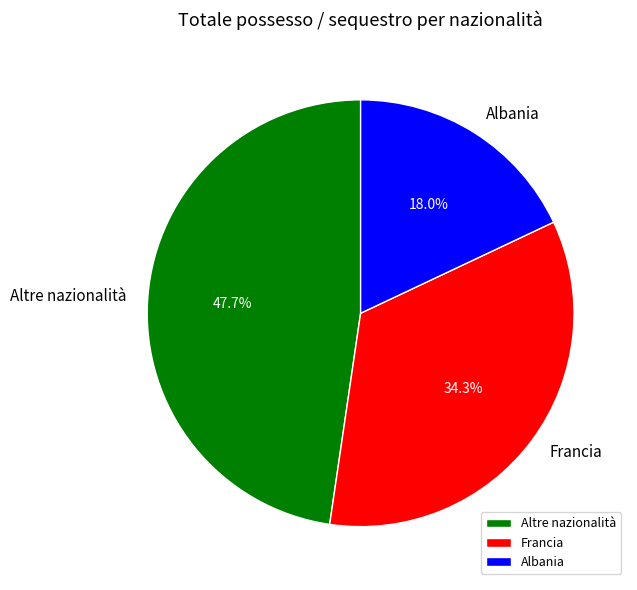

Is there any slice that represents more than half of the pie?

No